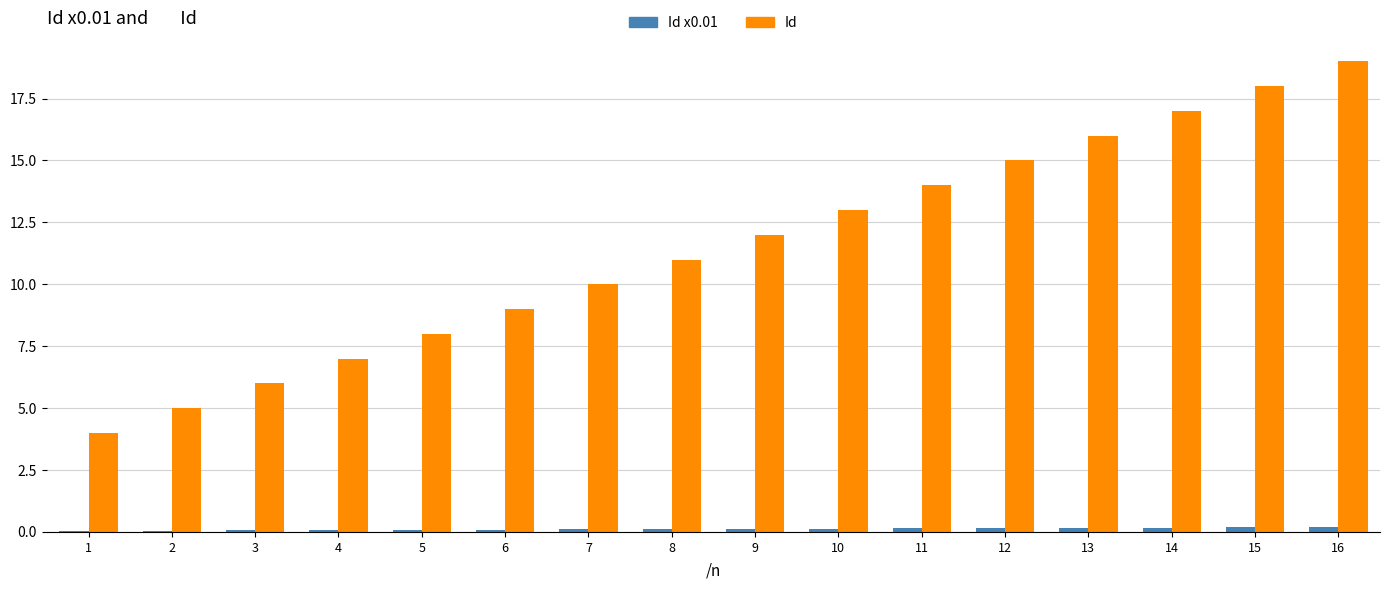

What is the maximum value shown in the chart?

19.0